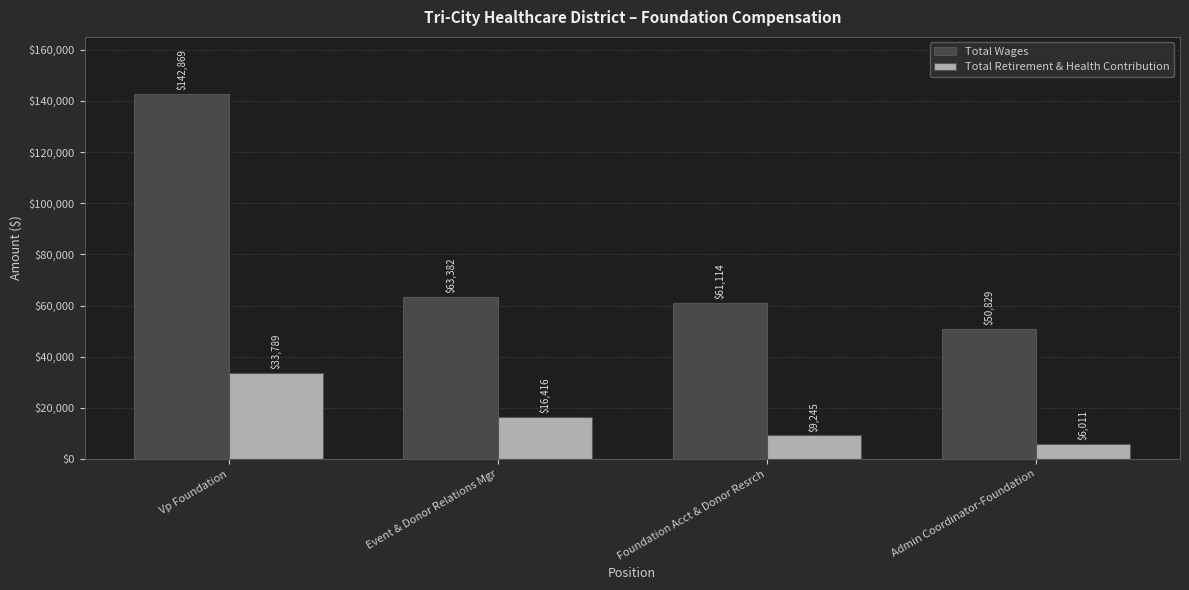

What is the sum of the Total Retirement & Health Contribution values at Foundation Acct & Donor Resrch and Admin Coordinator-Foundation?

15256